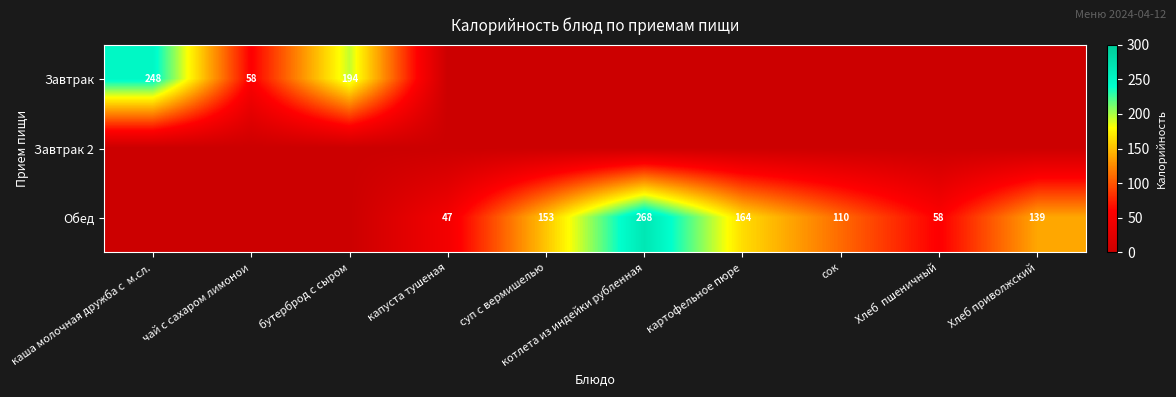

Is the value of Завтрак at чай с сахаром лимонои greater than the value of Обед at Хлеб приволжский?

No